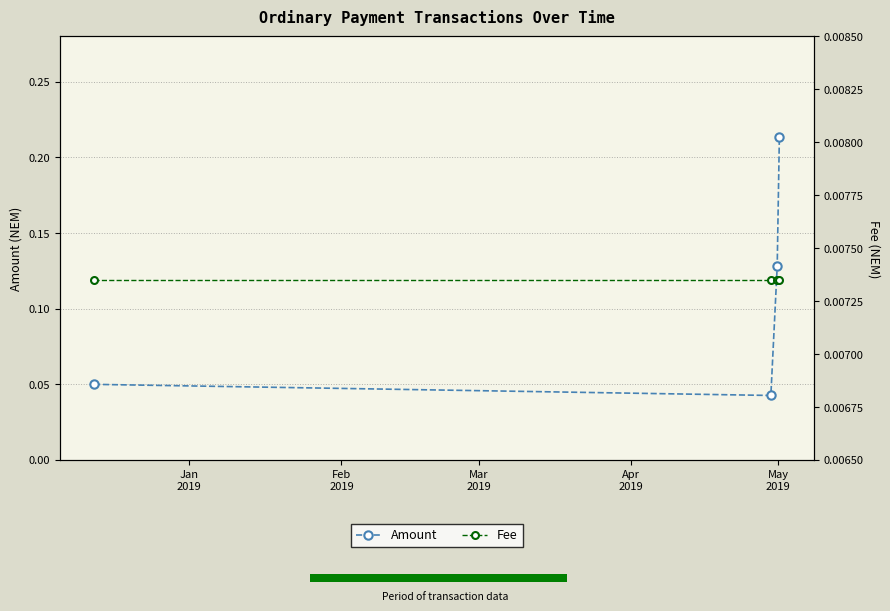

How many Amount values are between 0 and 1?

4